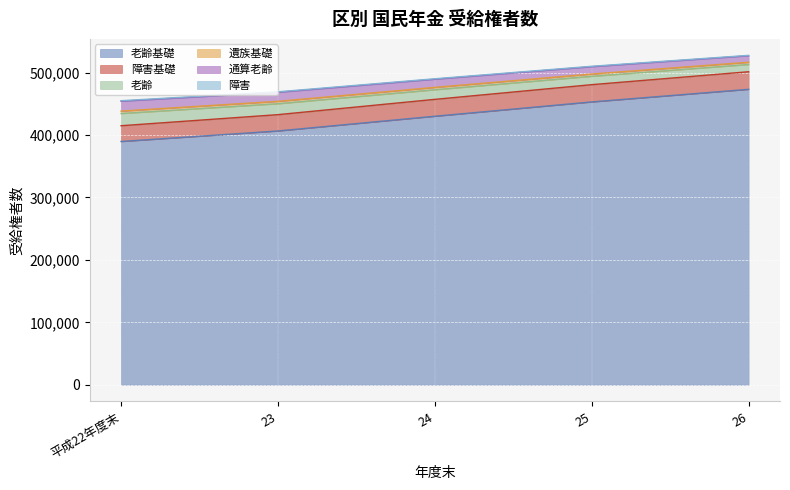

Read the 老齢基礎 value at 24, to the nearest 50.

430050